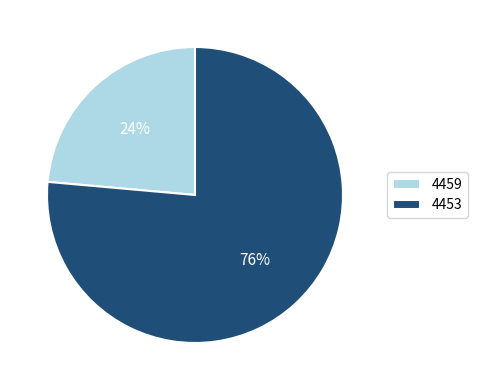

Is it true that 4453 is 88% of the pie?

False